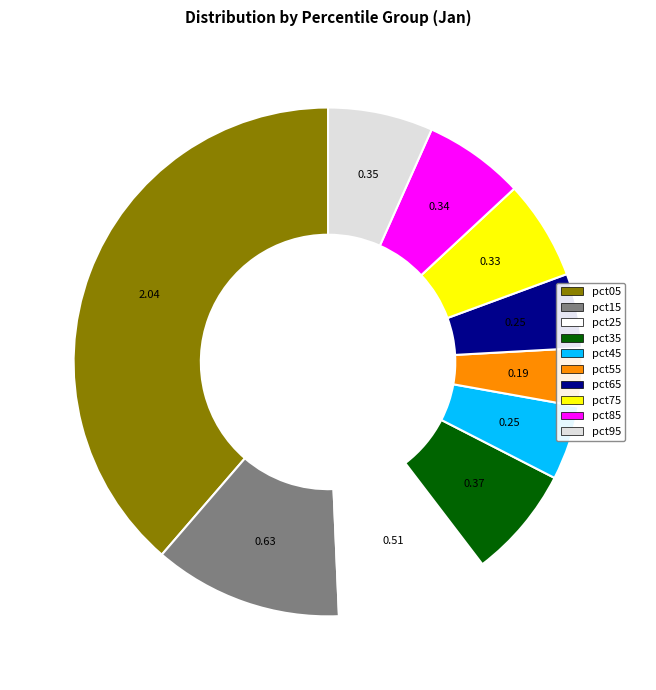

Does pct65 account for over 50% of the chart?

No